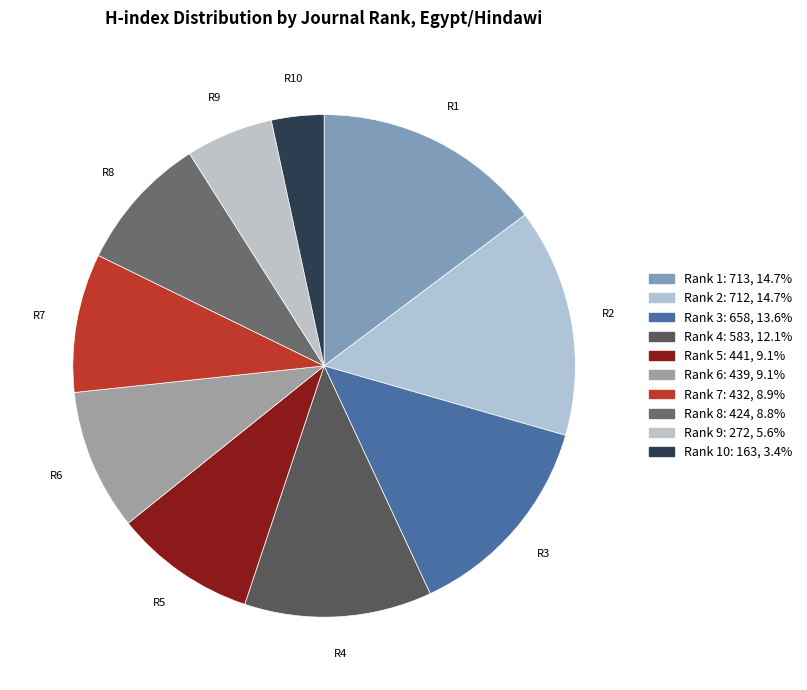

How many slices are in this pie chart?

10